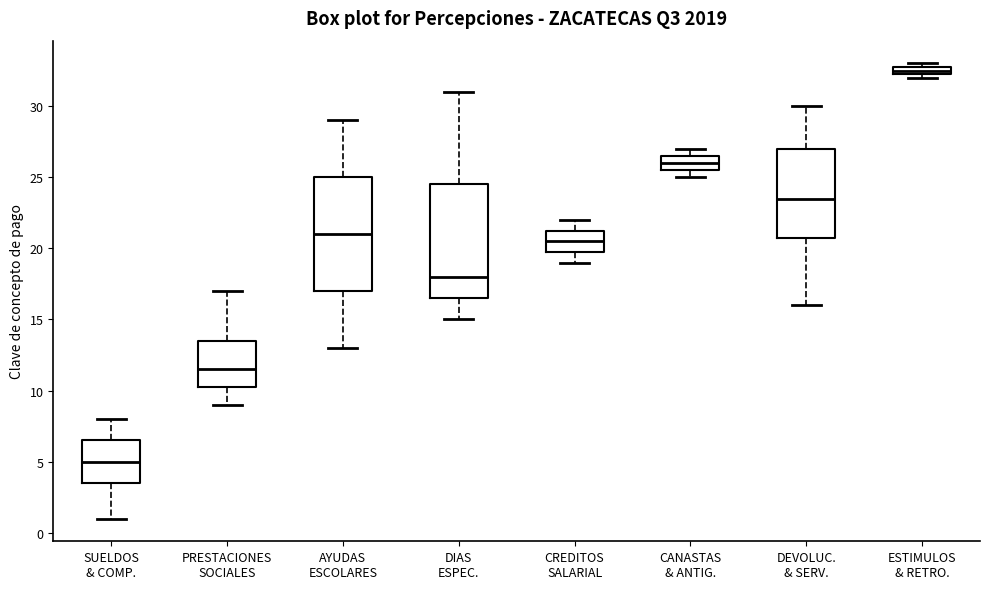

Where is the upper edge of the box for ESTIMULOS & RETRO. on the y-axis? The values are not printed on the chart, so give them approximately, as read against the axis.

33.0